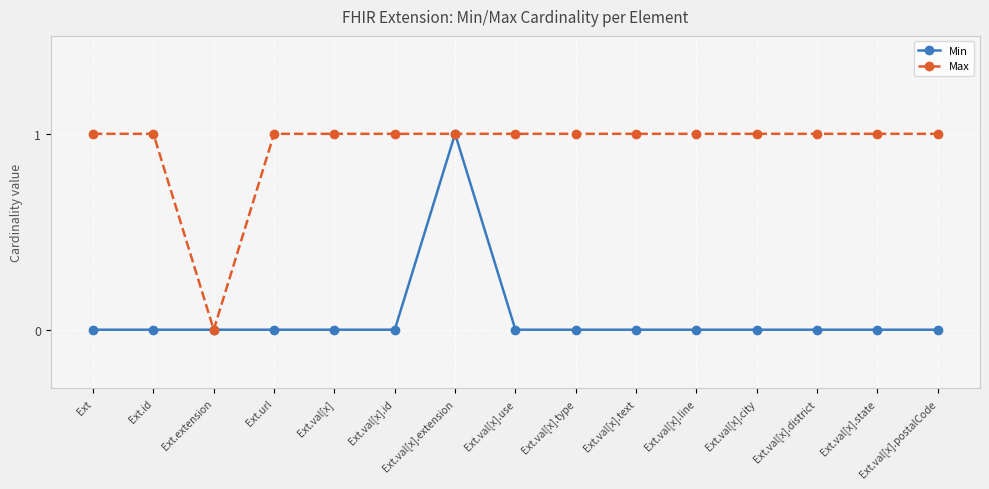

What is the total value across all series at Ext.id?

1